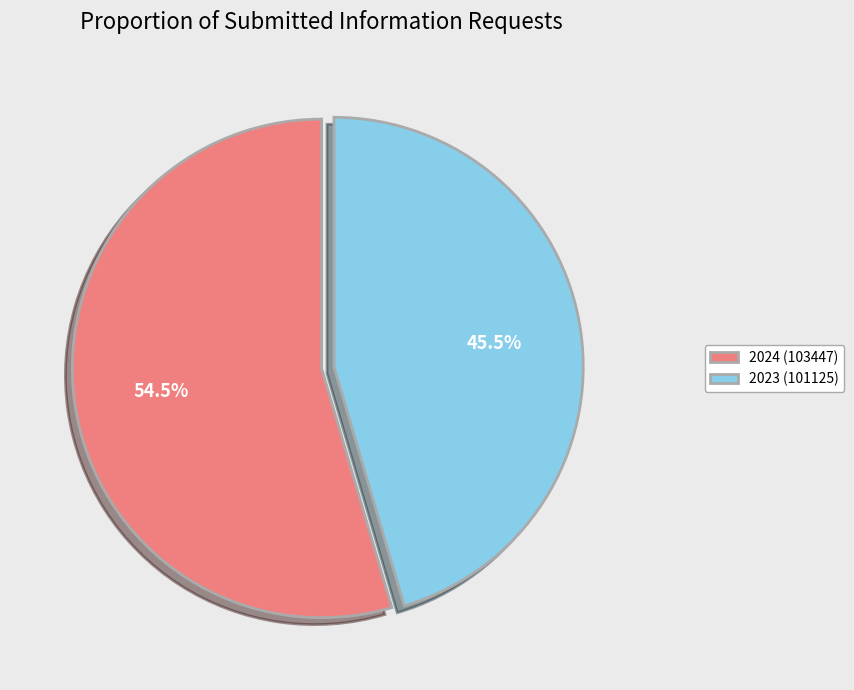

What is the majority slice?

2024 (103447)